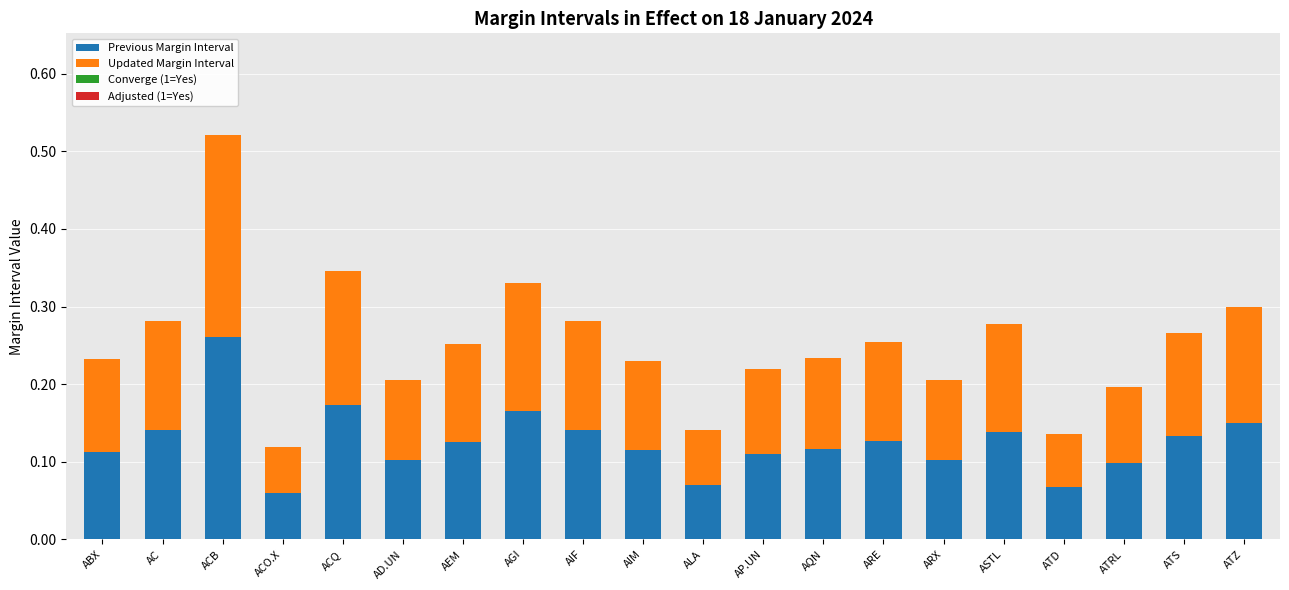

How many bars are there in total?

20